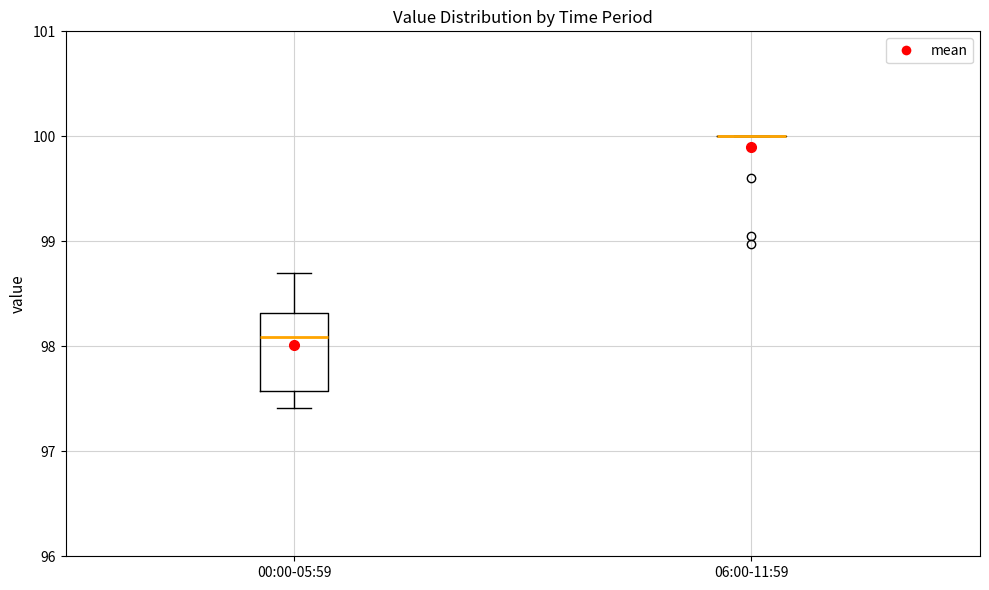

Reading left to right, transcribe this box plot: for each box, give where its median line is, the range the box spans, and where its two whiskers end, as read against the y-axis. The values are not printed on the chart, so give them approximately, as read against the axis.

00:00-05:59: median 98.1, box 97.6 to 98.3, whiskers 97.4 to 98.7
06:00-11:59: box collapsed to a line at 100.0, whiskers 100.0 to 100.0